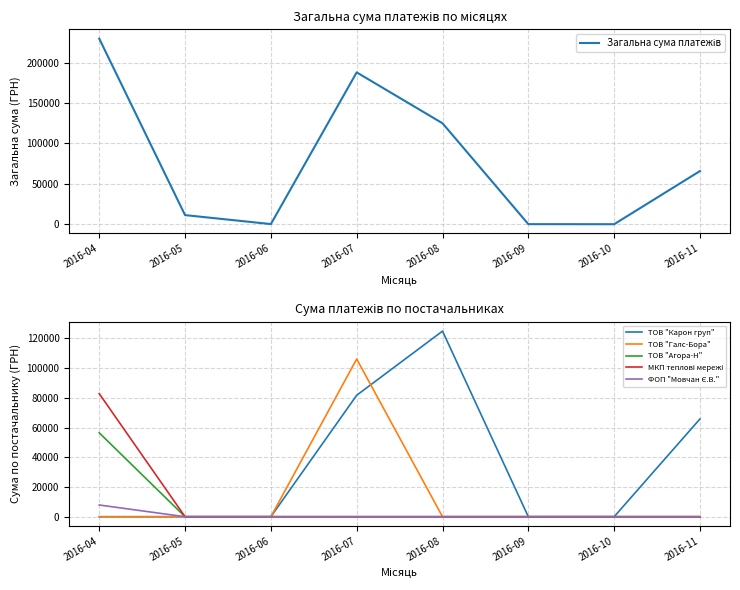

How many values in ФОП "Мовчан Є.В." are above zero?

1